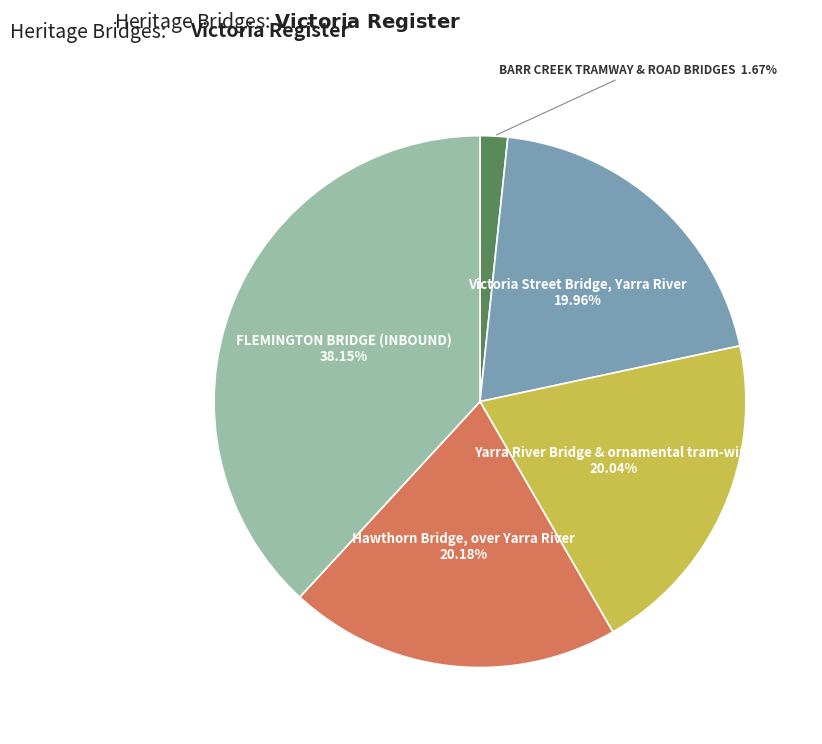

Does any single category account for the majority?

No